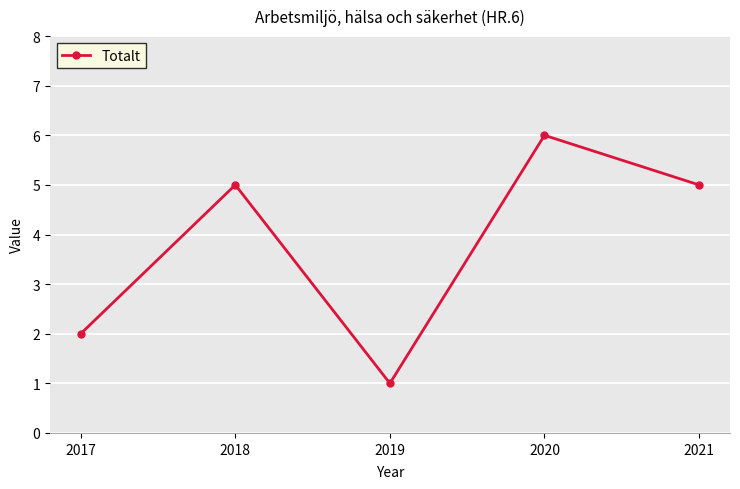

Where is the data nearest to the value 3?

2017